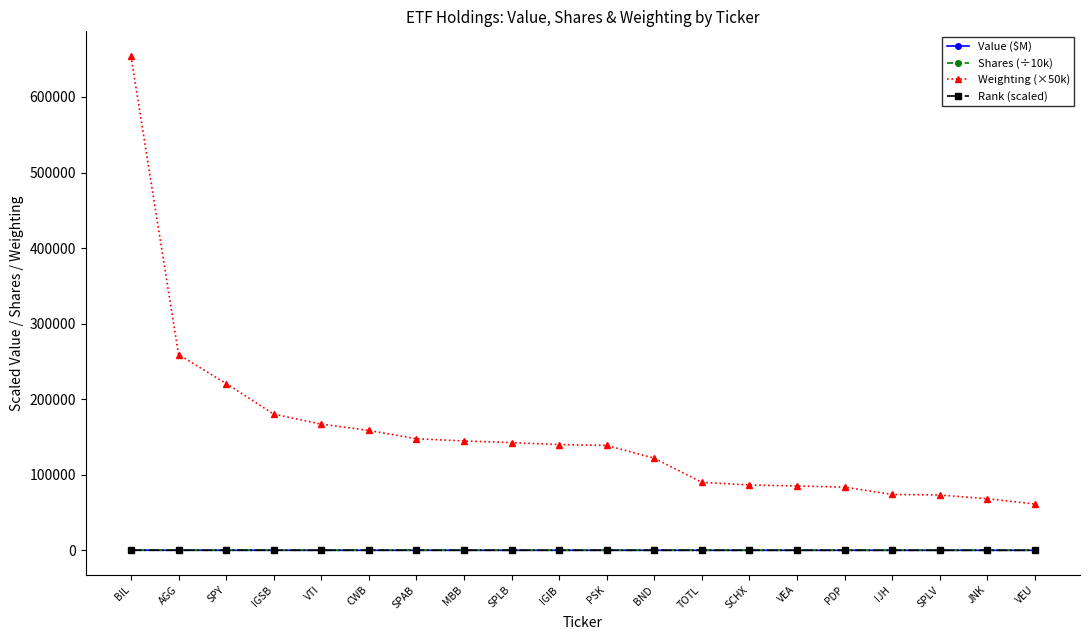

What is the spread (max minus min) of values at CWB?

158631.4